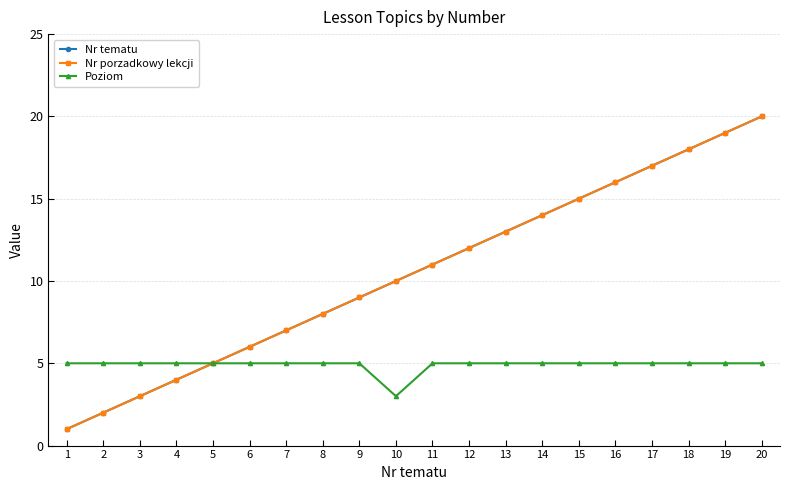

Rank the series by their maximum value, from highest to lowest.

Nr tematu, Nr porzadkowy lekcji, Poziom